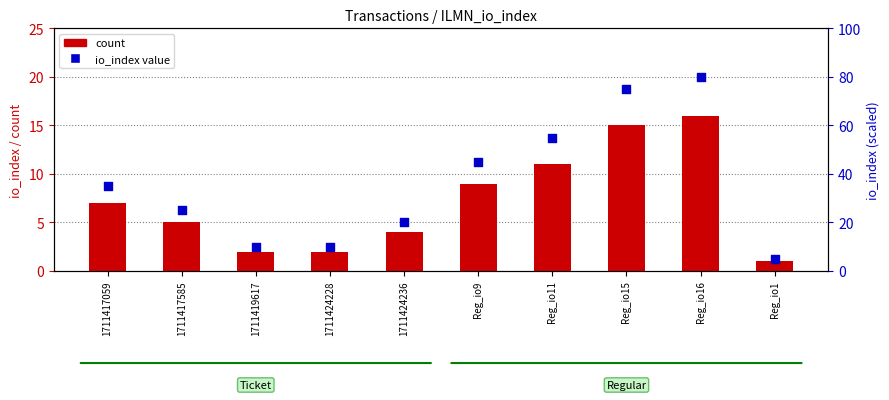

At which category is the sum across all series the highest?

Reg_io16